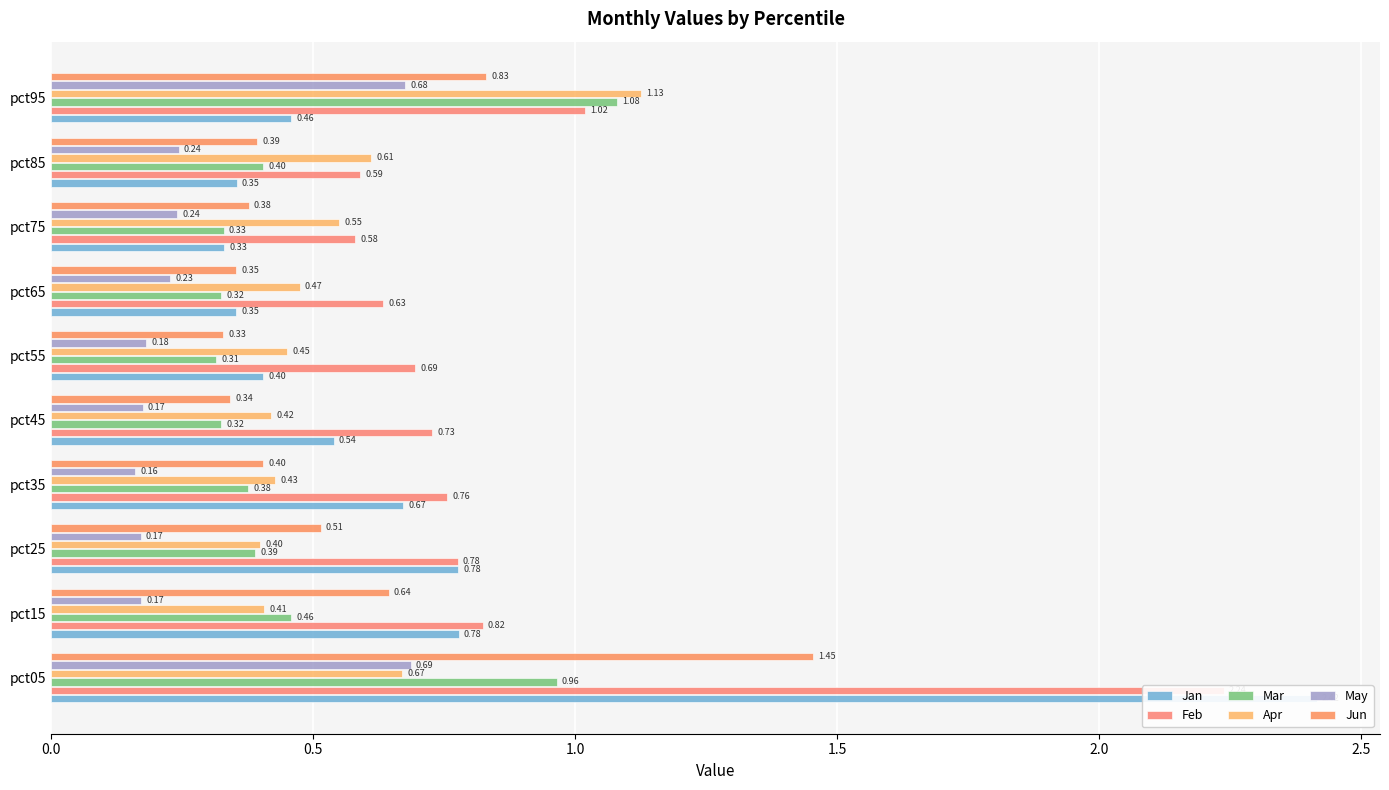

The value of Apr at pct95 is 1.5. True or false?

False